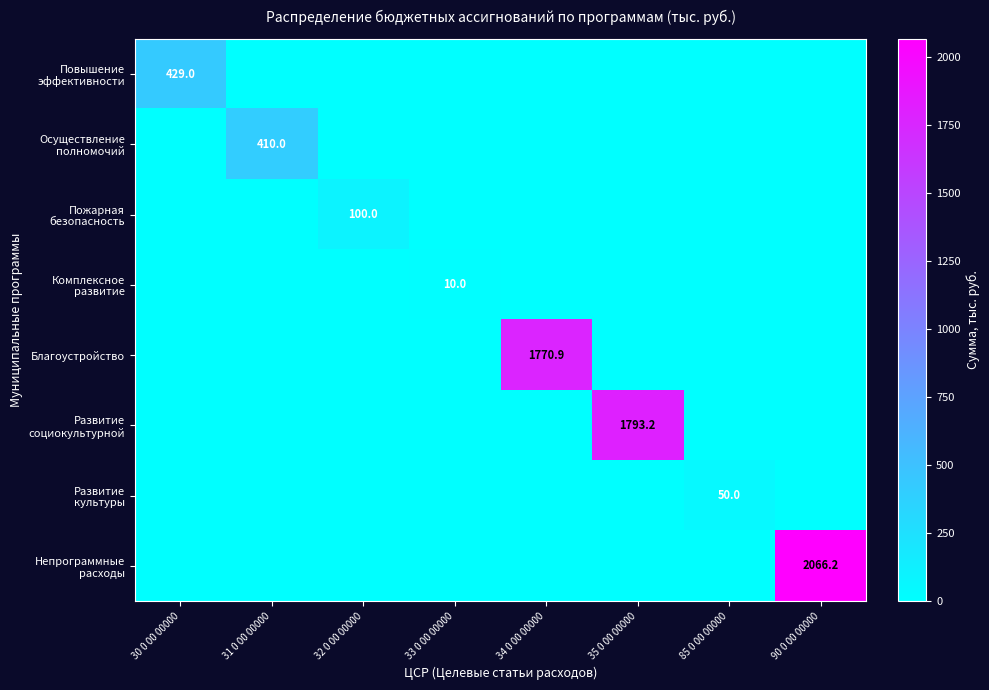

Which series changed the most between 30 0 00 00000 and 31 0 00 00000?

Повышение эффективности